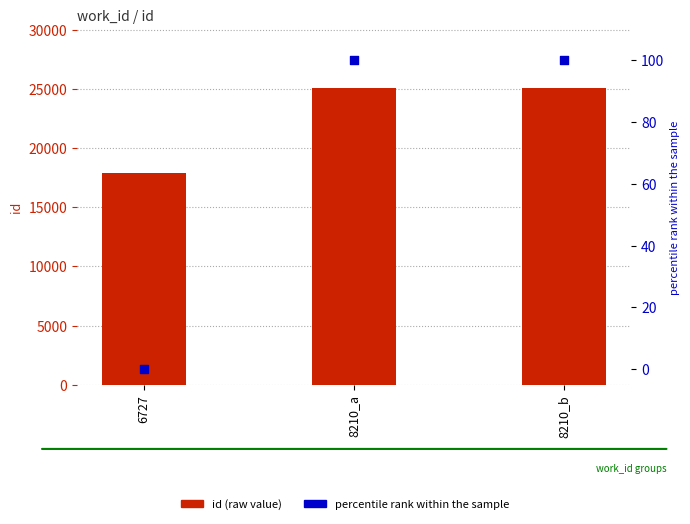

What are all the series names shown in the legend?

id, percentile rank within the sample